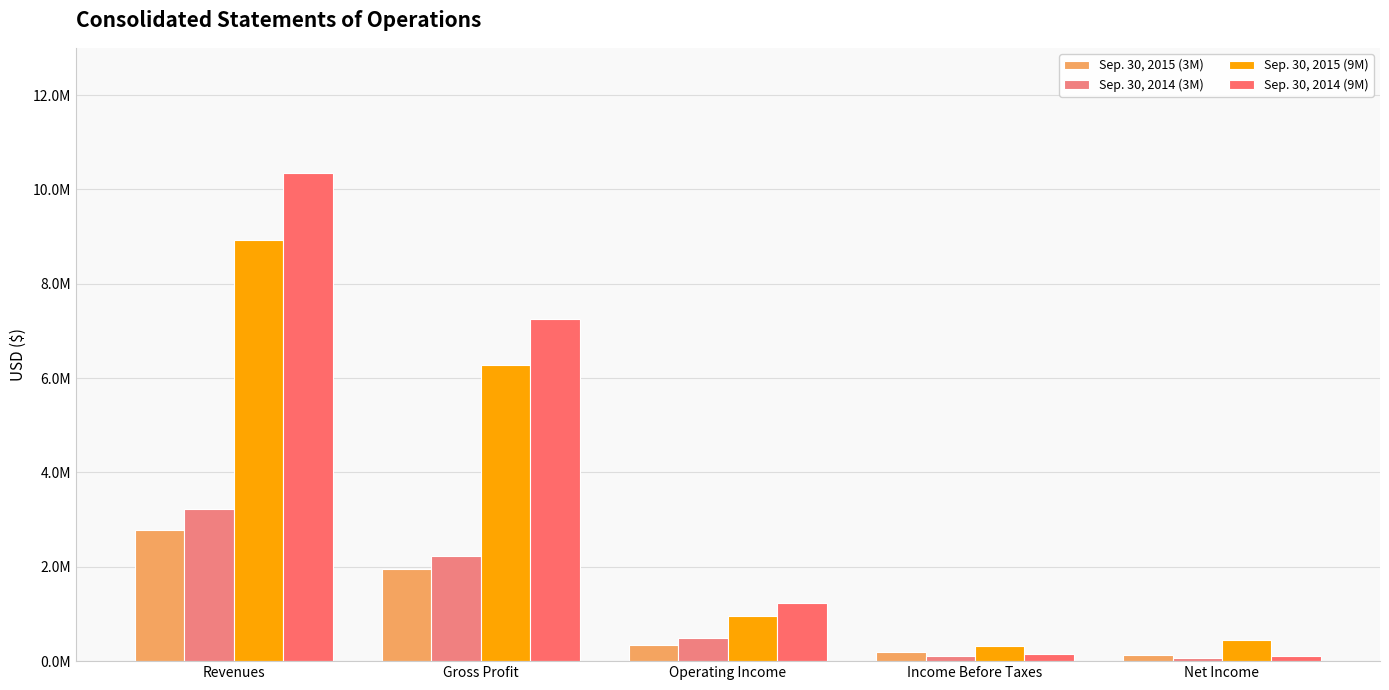

Are the bars horizontal?

No